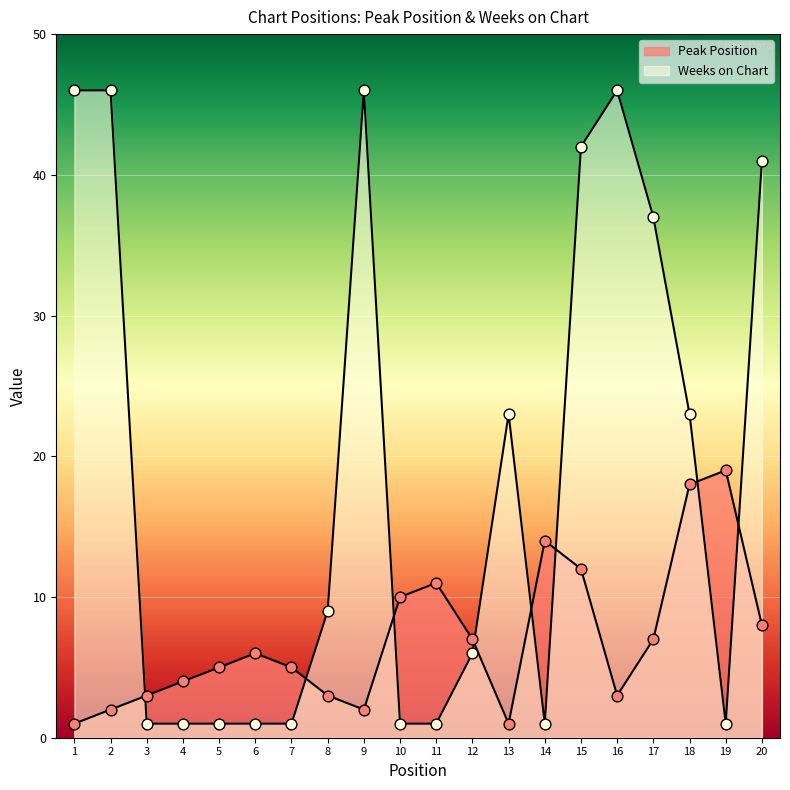

What are all the series names shown in the legend?

Peak Position, Weeks on Chart